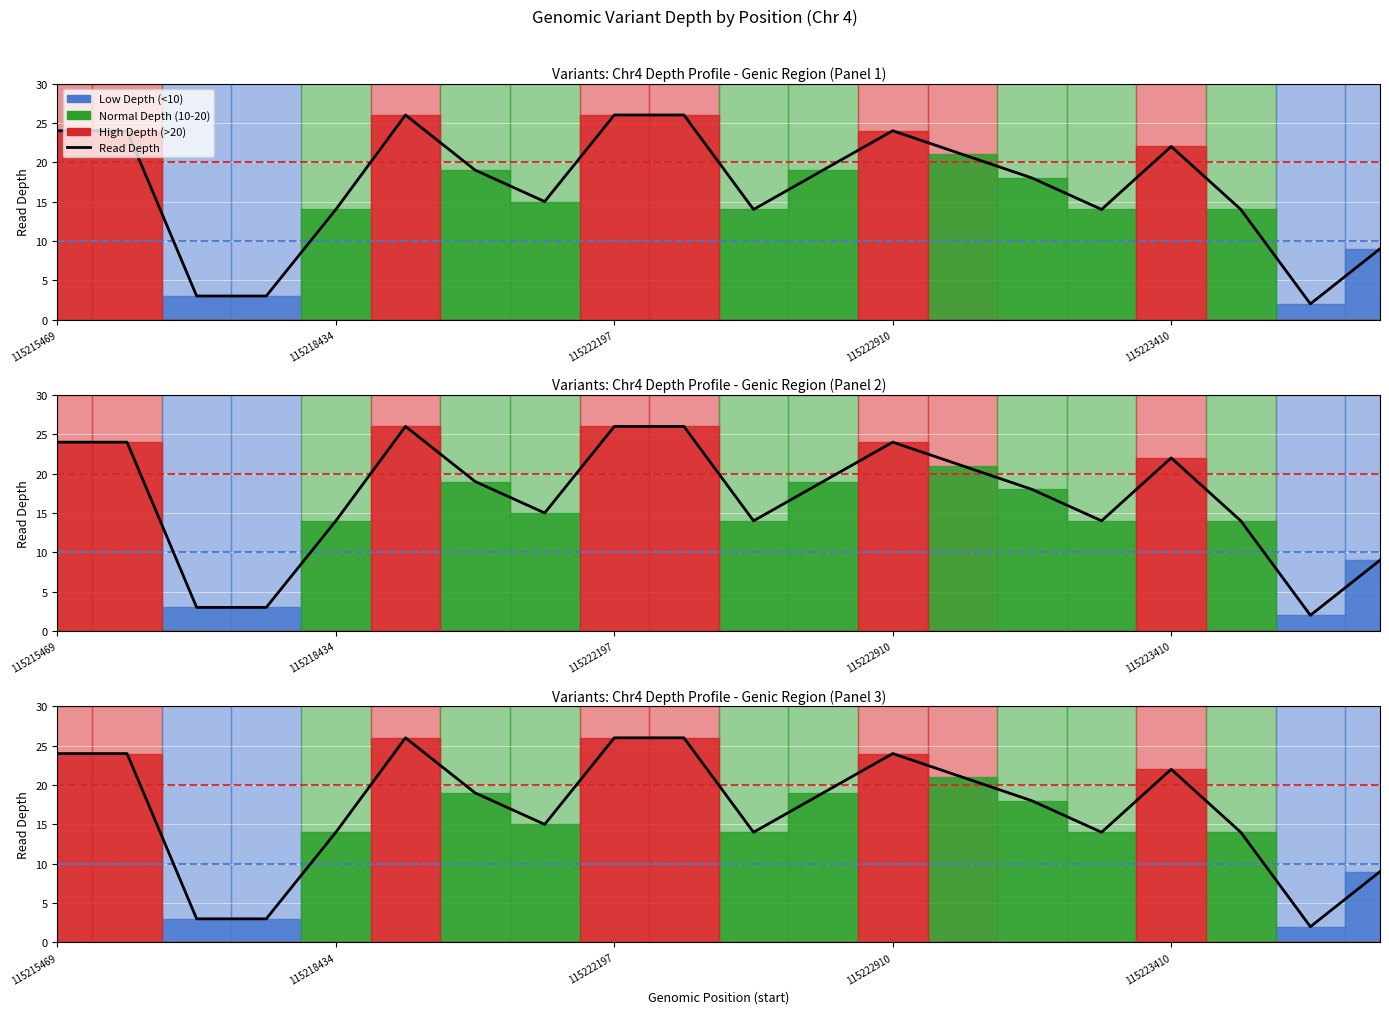

The value at 9 is 39. True or false?

False